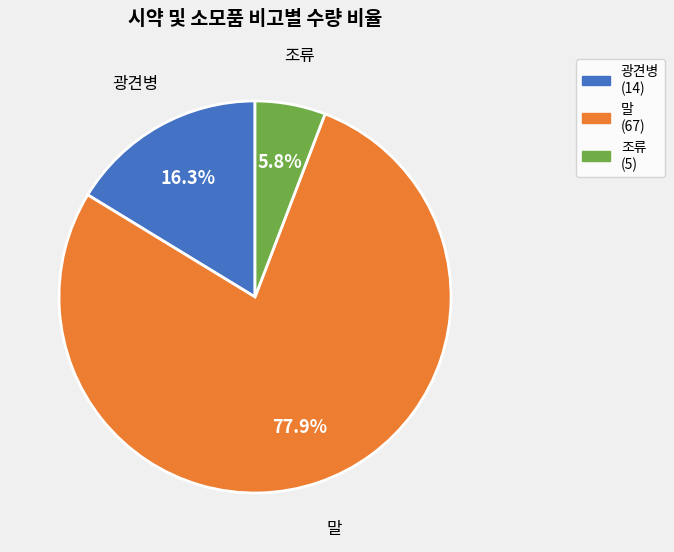

What percentage do 말 (67) and 광견병 (14) together represent?

94.2%